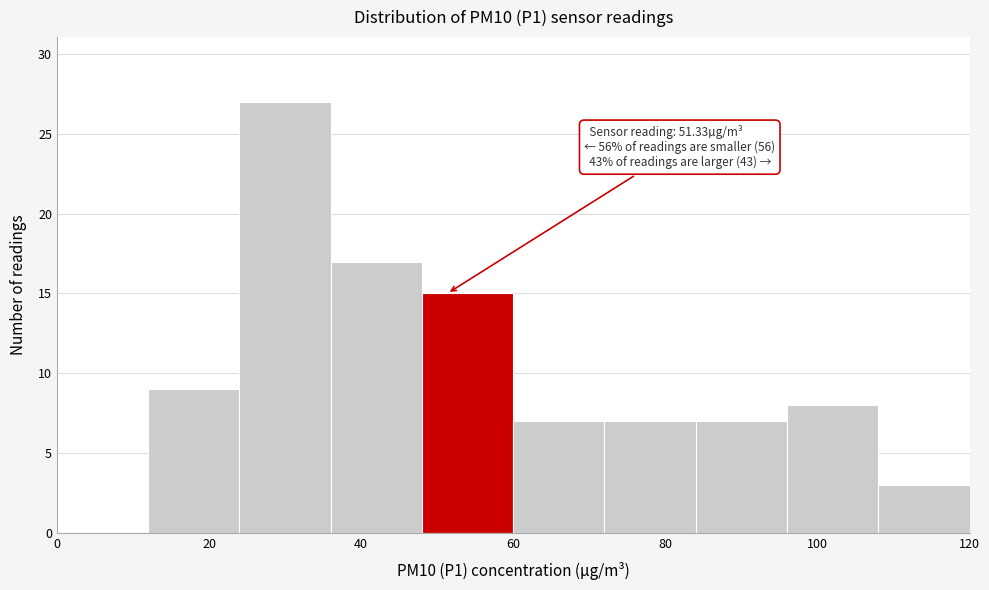

Which range on the x-axis has the tallest bar?

24 to 36